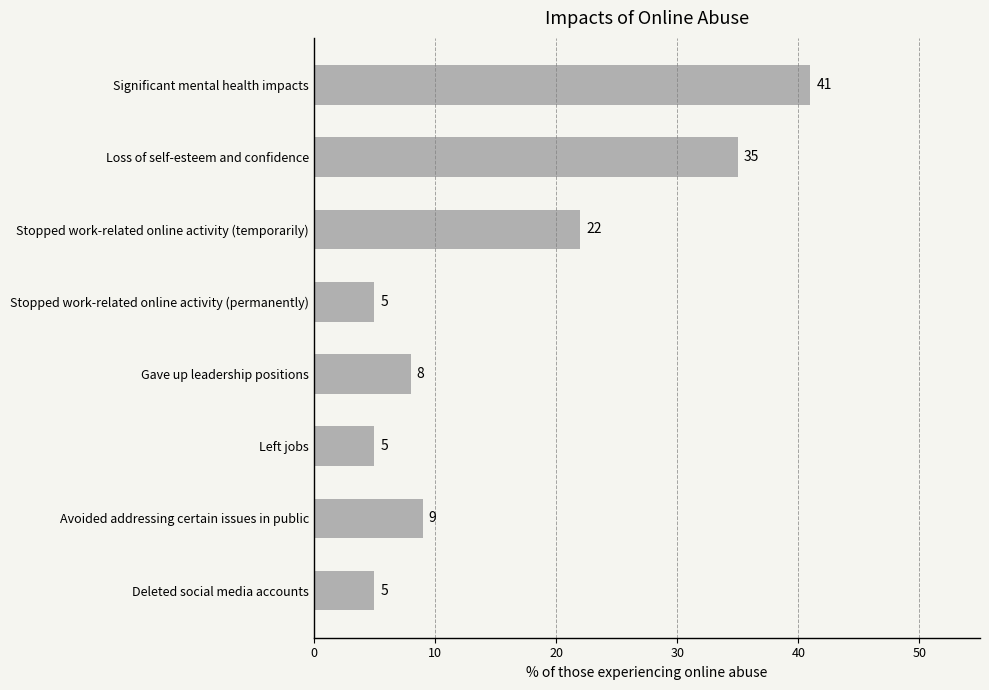

The chart shows a value of 8 at Gave up leadership positions. True or false?

True